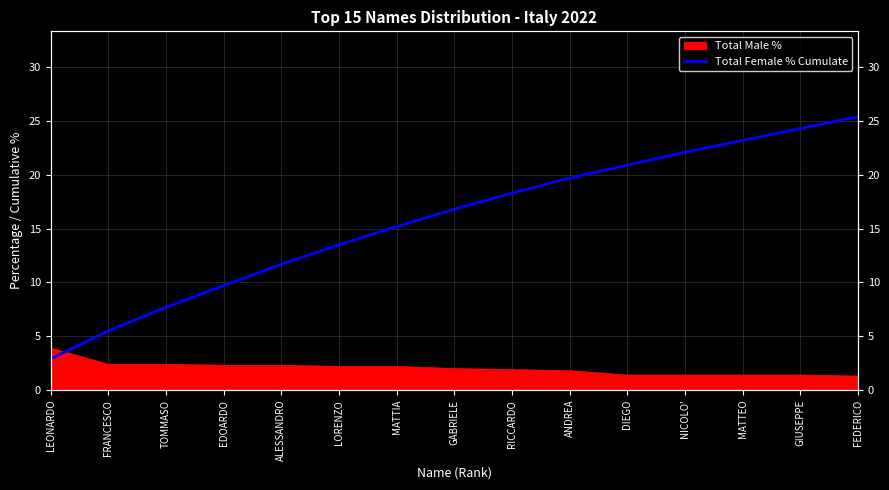

At which label does the data first exceed 16?

GABRIELE